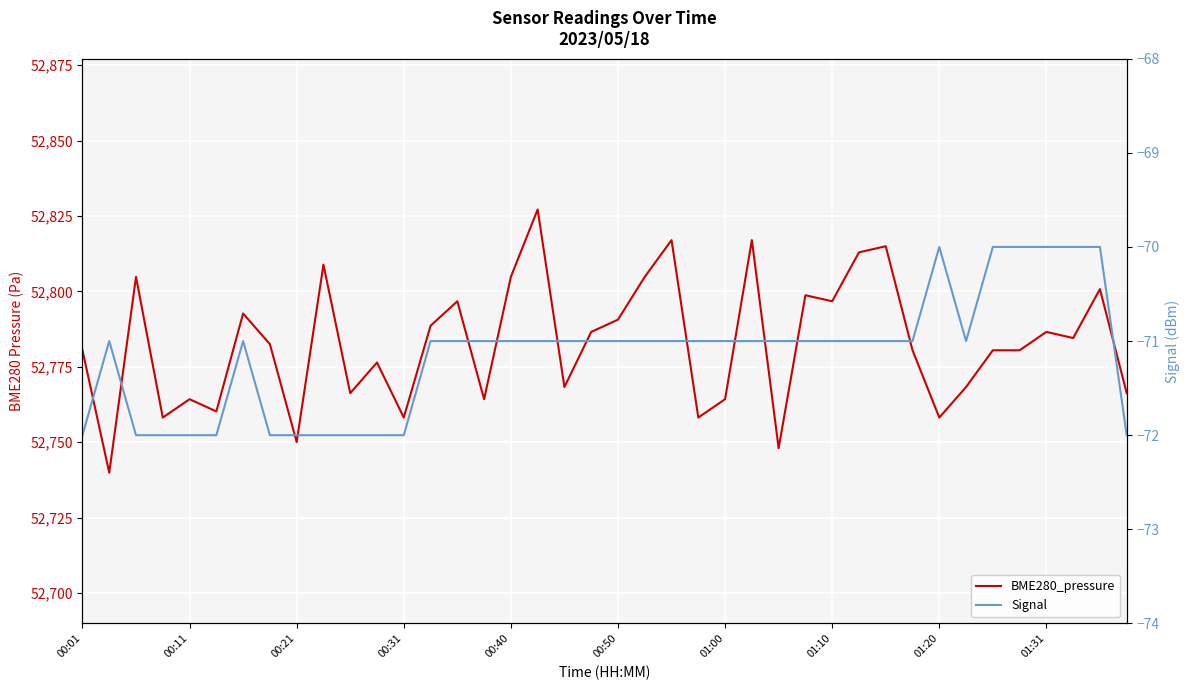

What position from the right is 10?

30